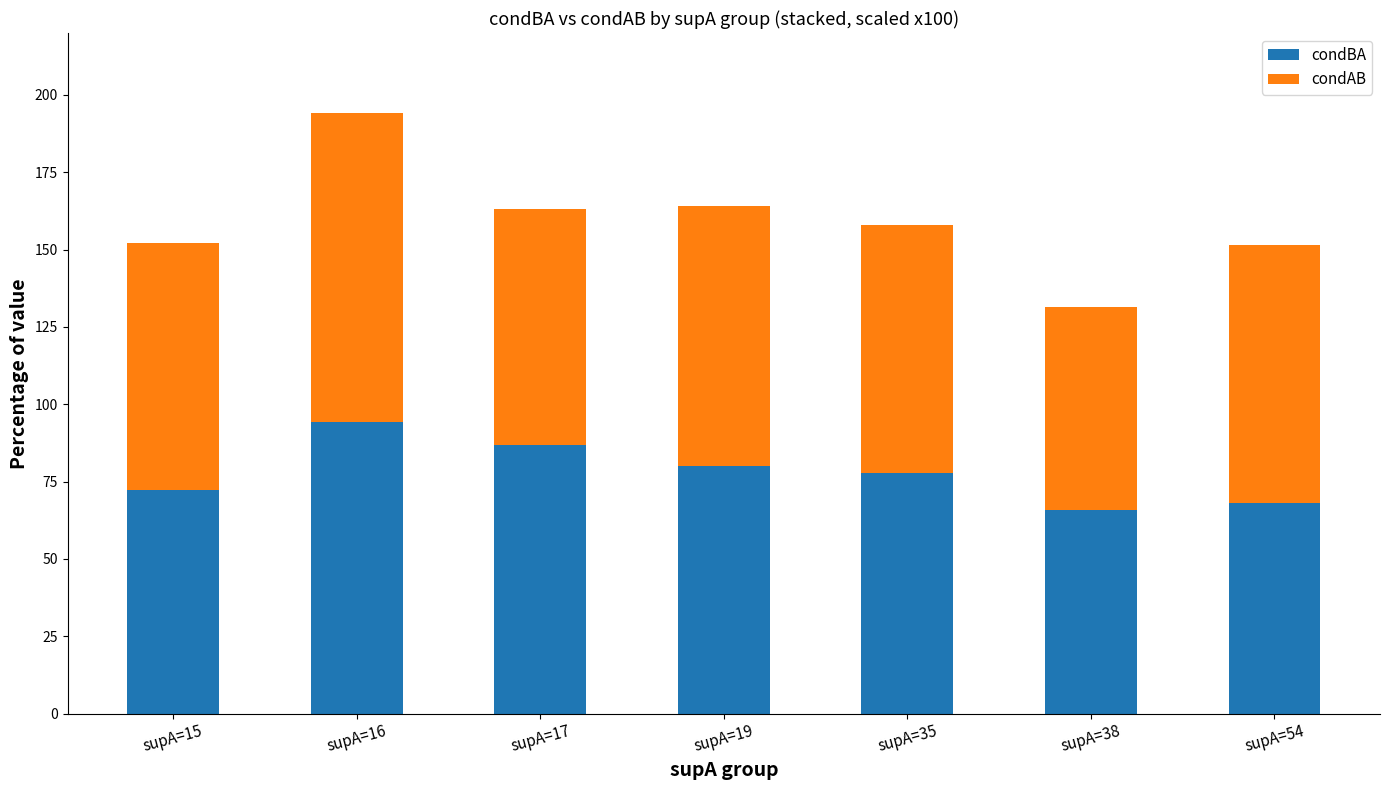

What is the difference between the maximum and minimum values in the condBA series?

28.3